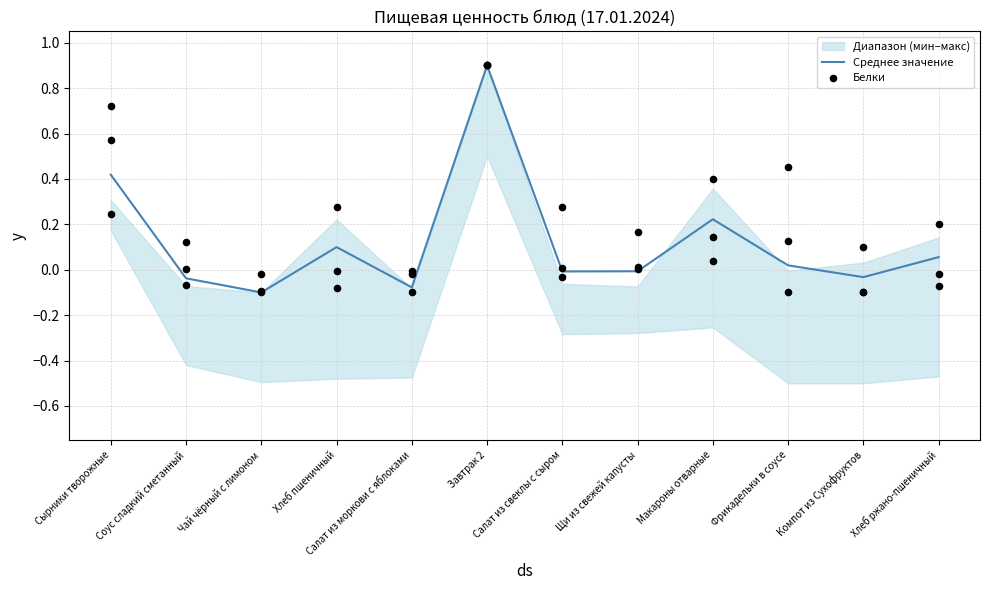

True or false: Среднее значение has a value of 0.1 at Макароны отварные.

False